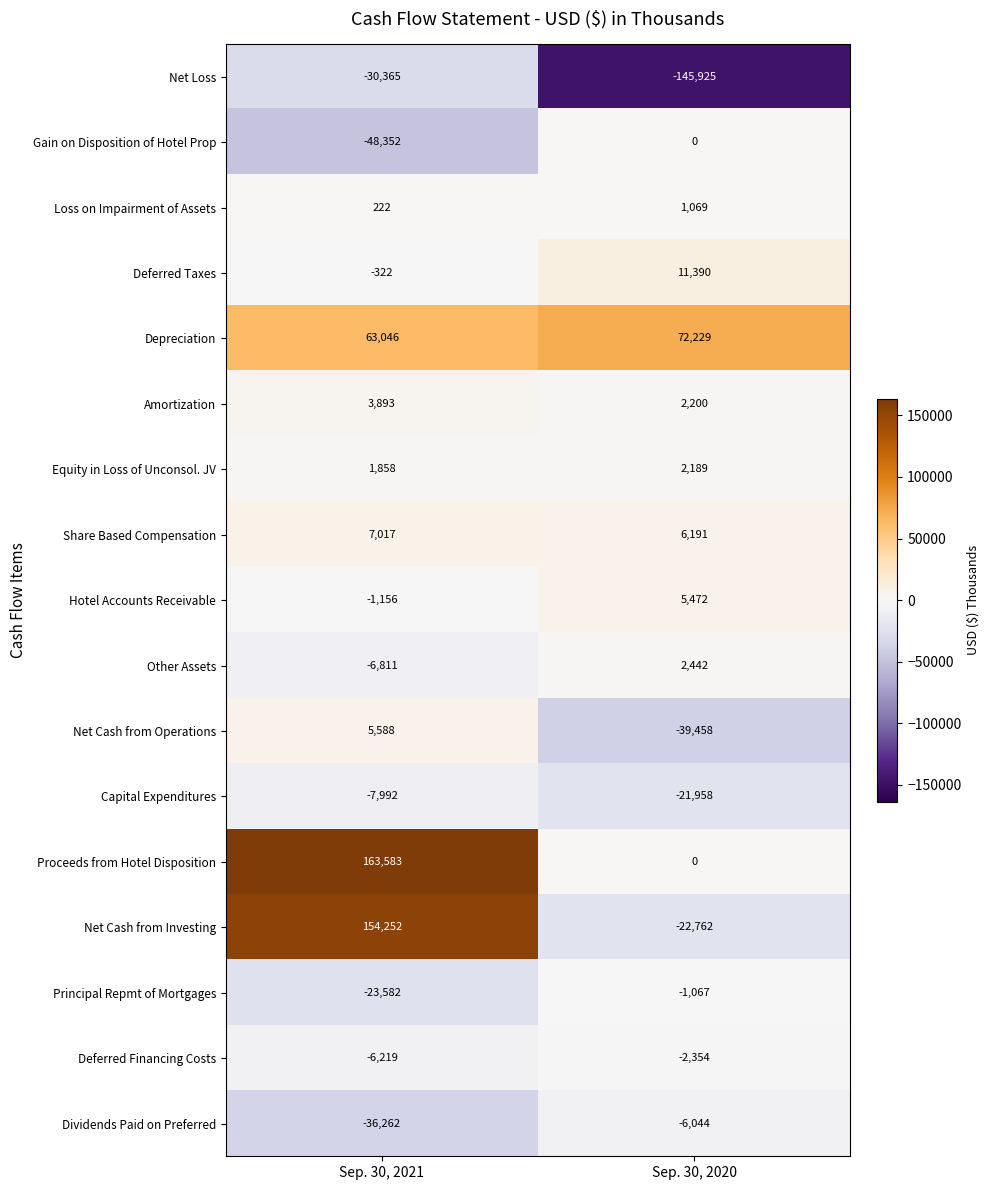

What is the difference between the Net Cash from Investing values at Sep. 30, 2020 and Sep. 30, 2021?

177014